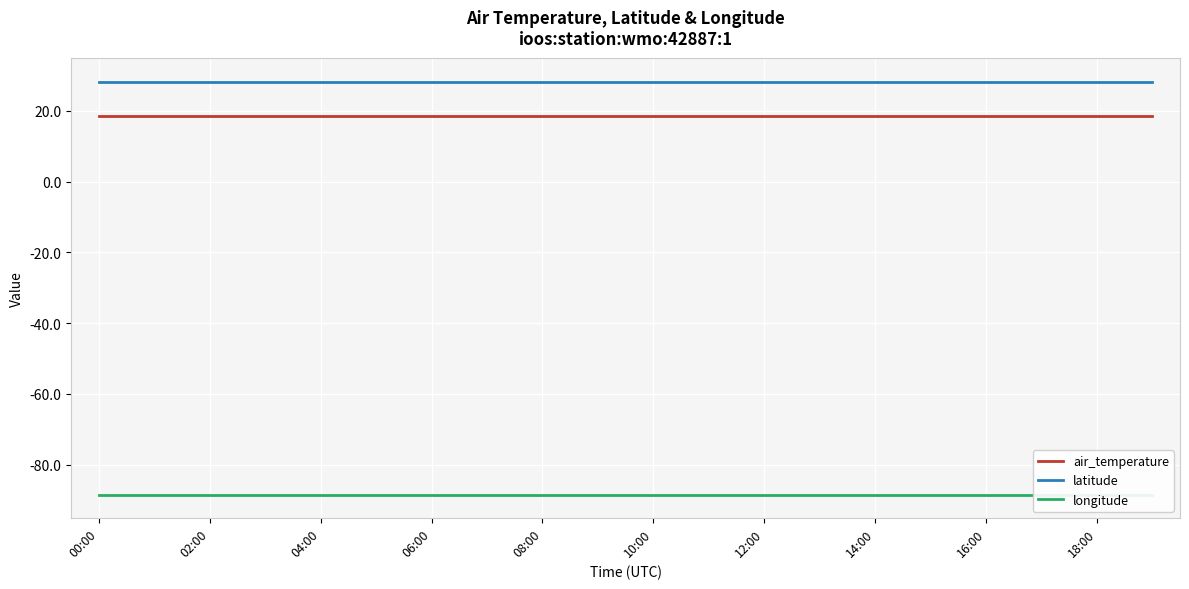

What is the smallest value displayed?

-88.5